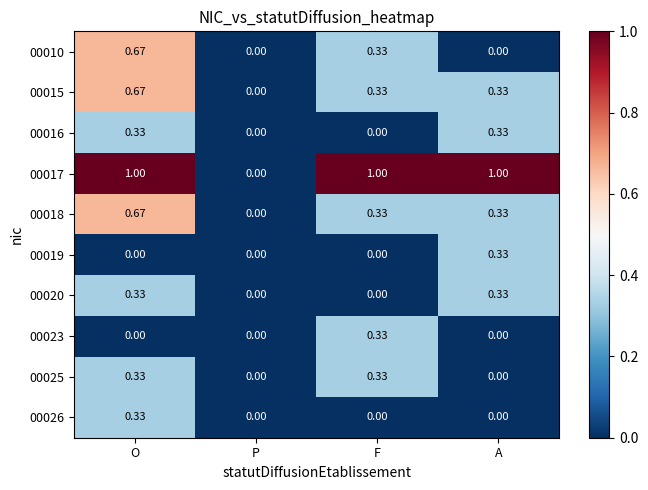

At which category is the sum across all series the highest?

O